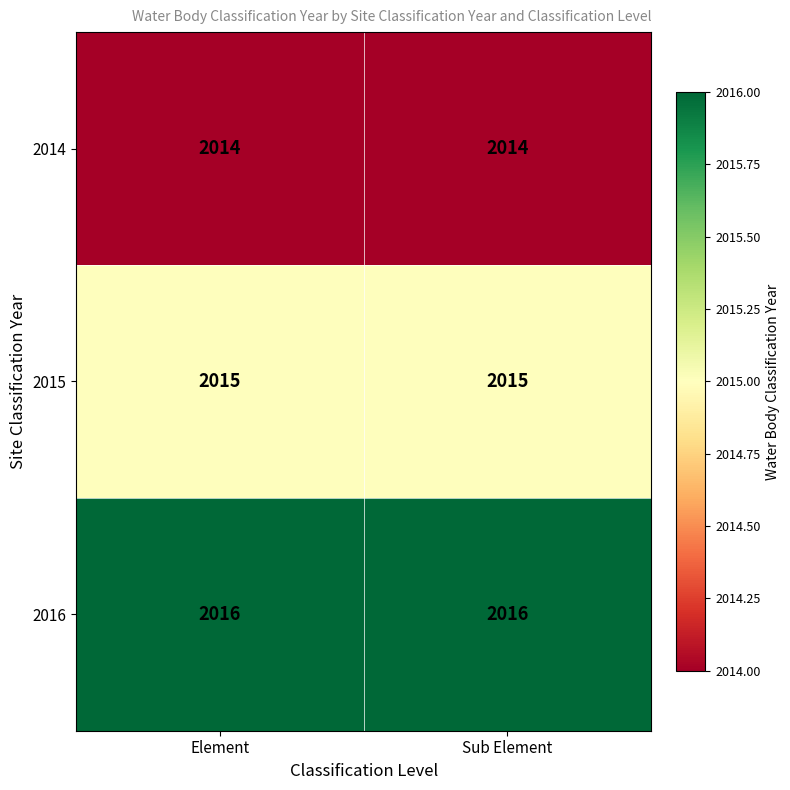

Count the number of categories in the chart.

2